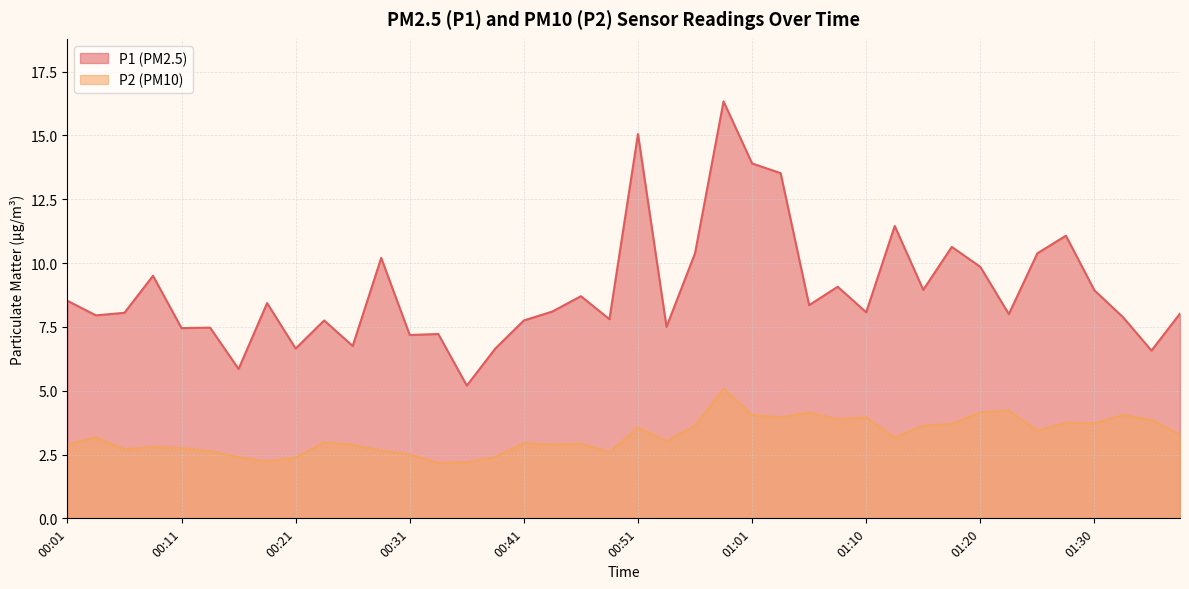

What is the minimum value shown in the chart?

2.2